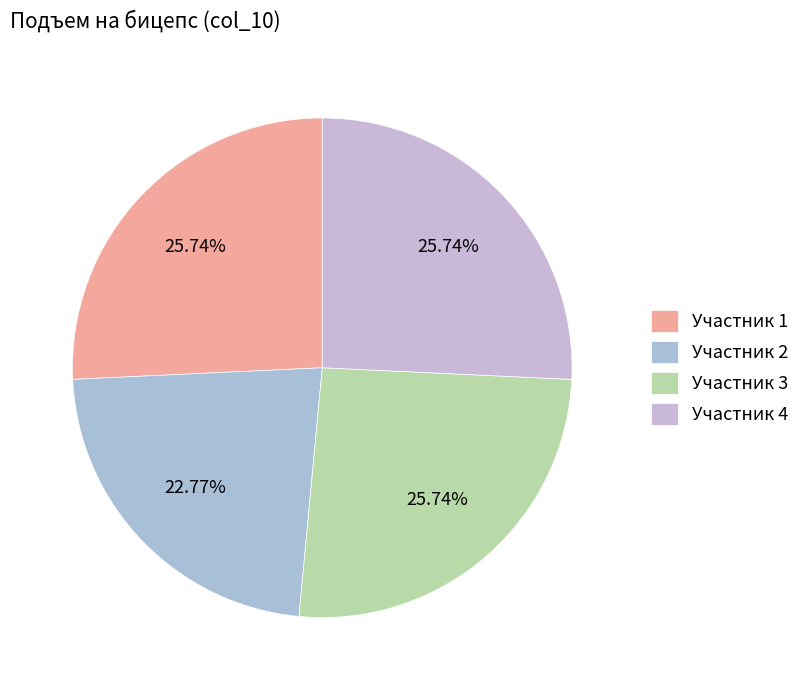

How many segments does this pie chart have?

4